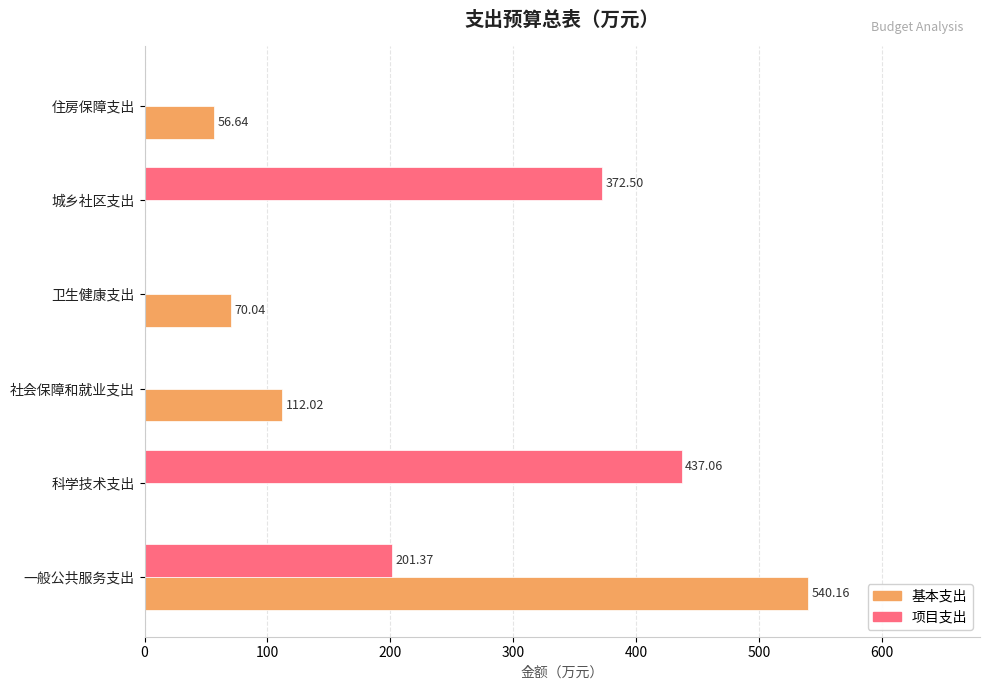

Which series has the largest total across all categories?

项目支出